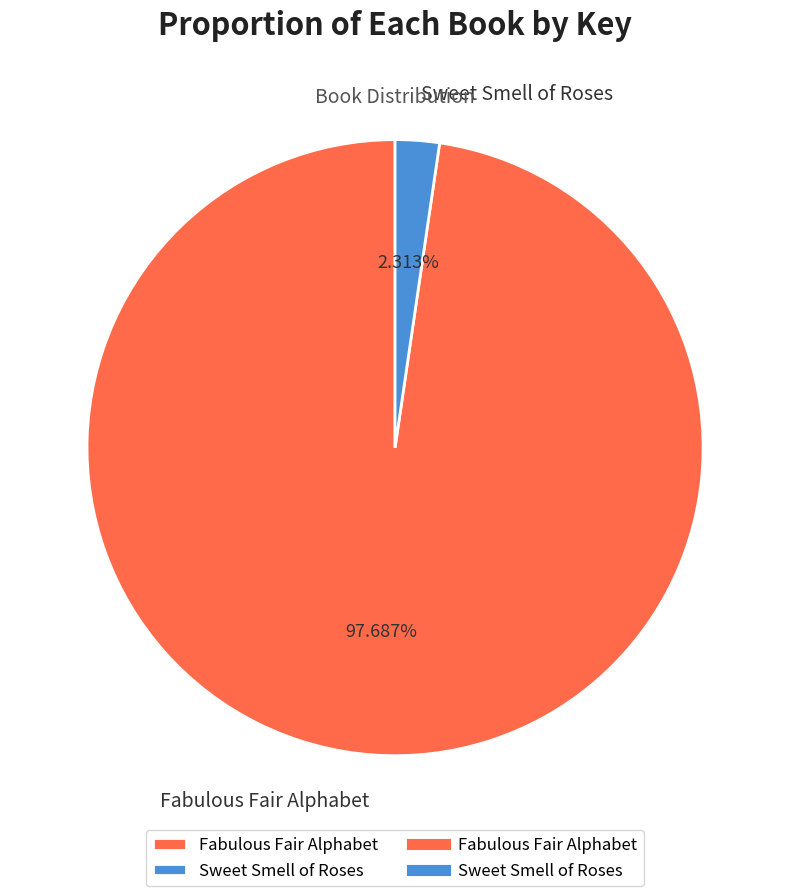

Which slice is the smallest?

Sweet Smell of Roses